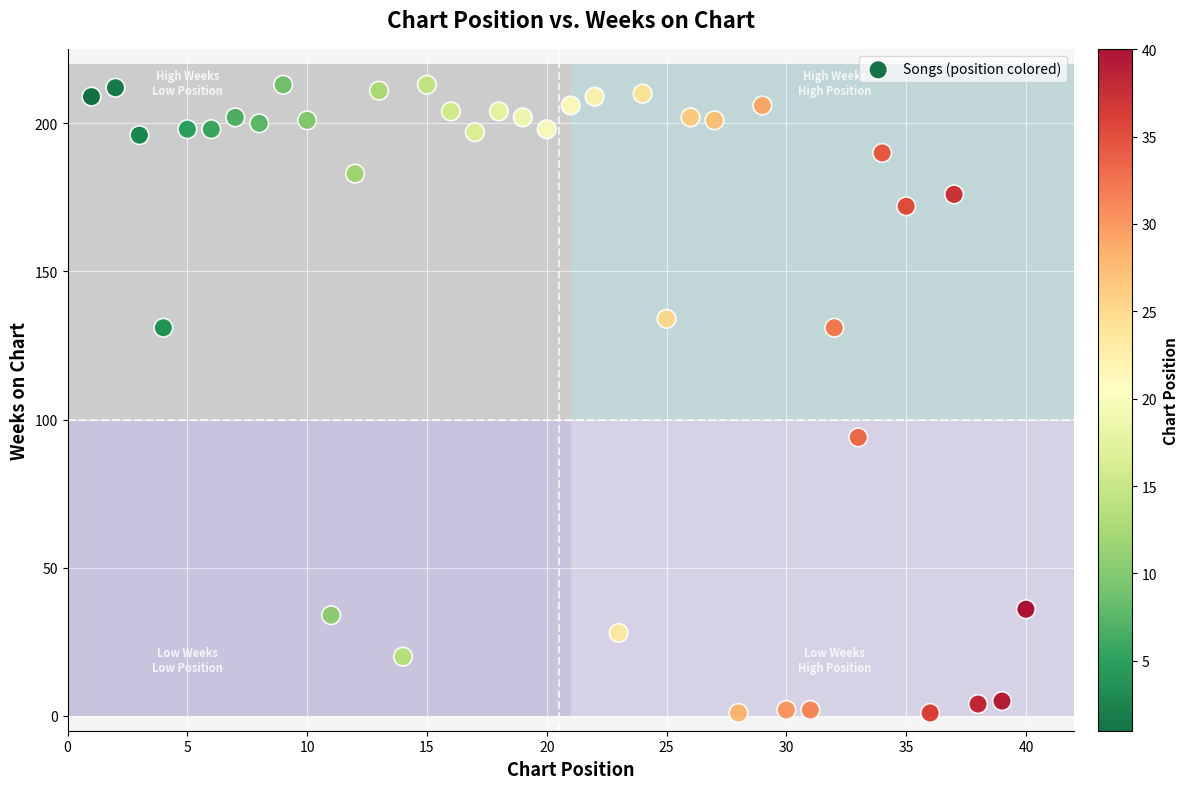

What is the range of Y values (max minus min)?

212